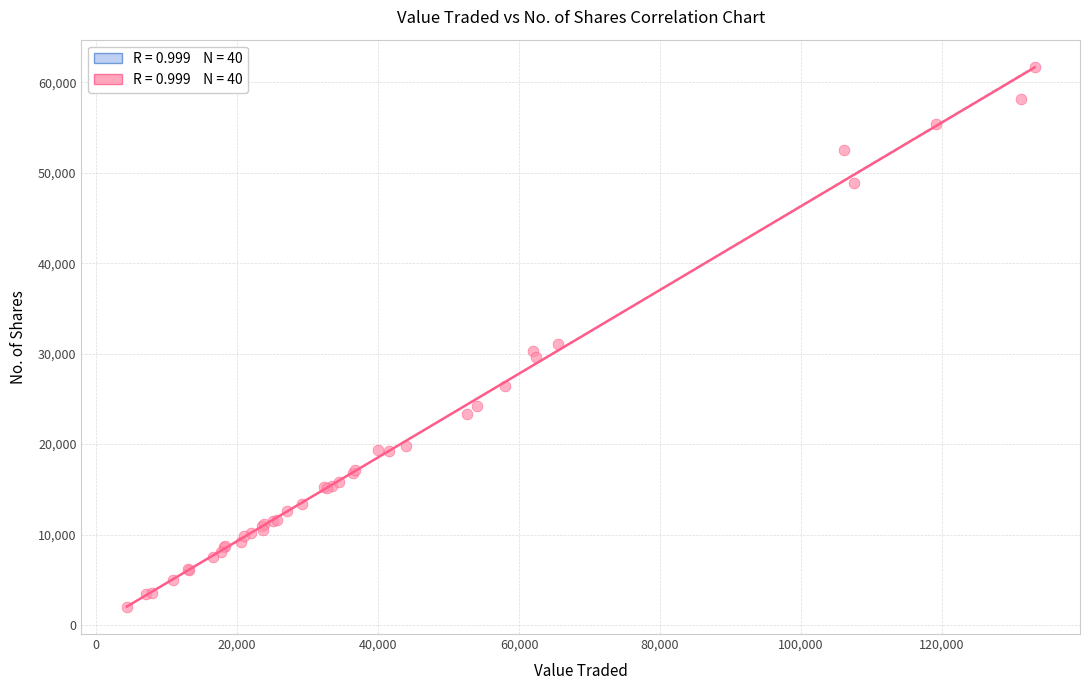

What Y value in the scatter plot is closest to 31860?

31081